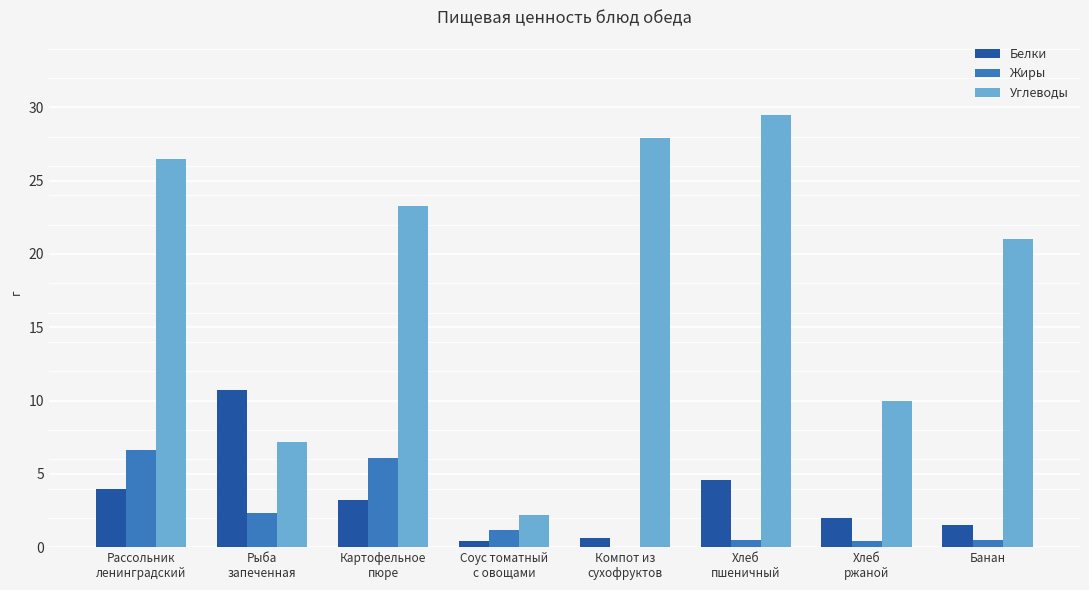

How many positive values does the Жиры series have?

7